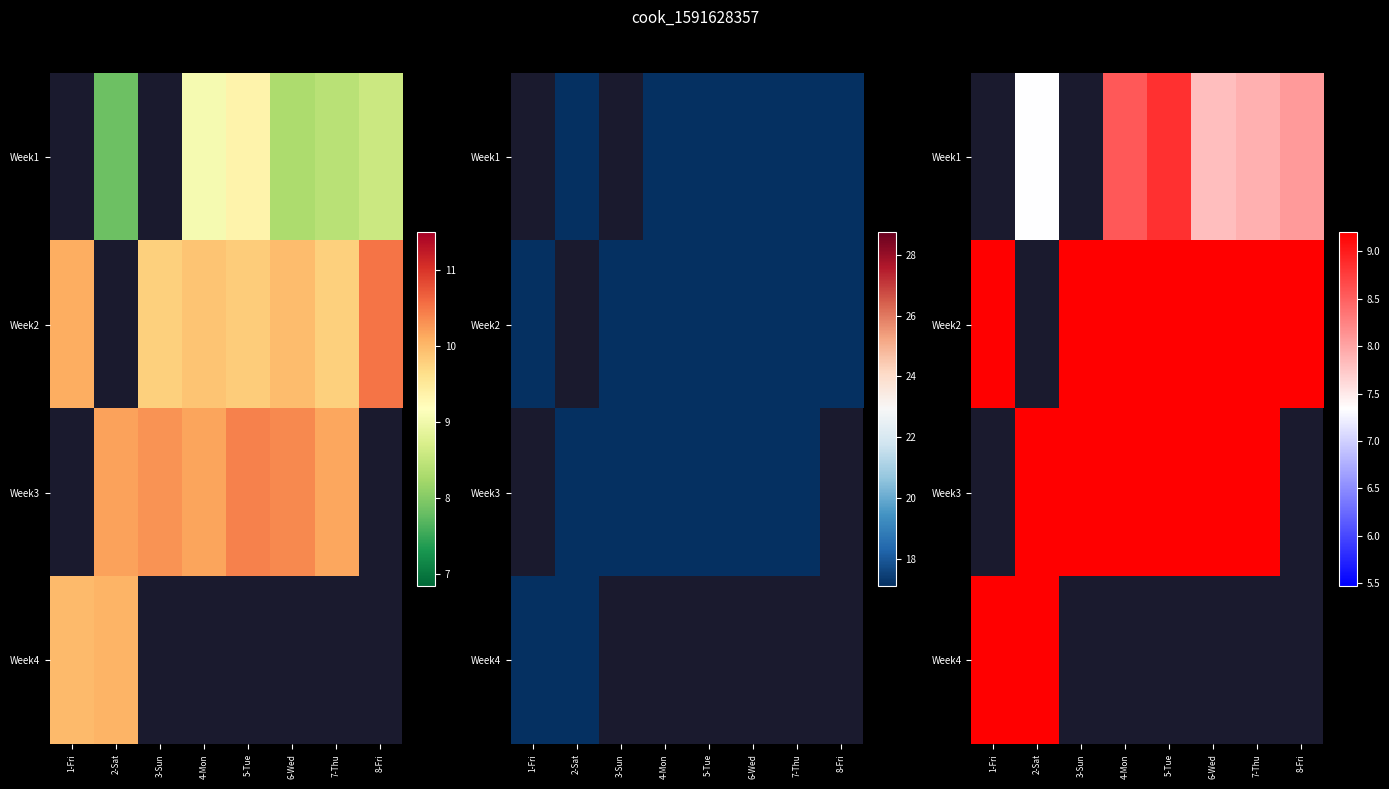

What is the smallest value displayed?

7.3